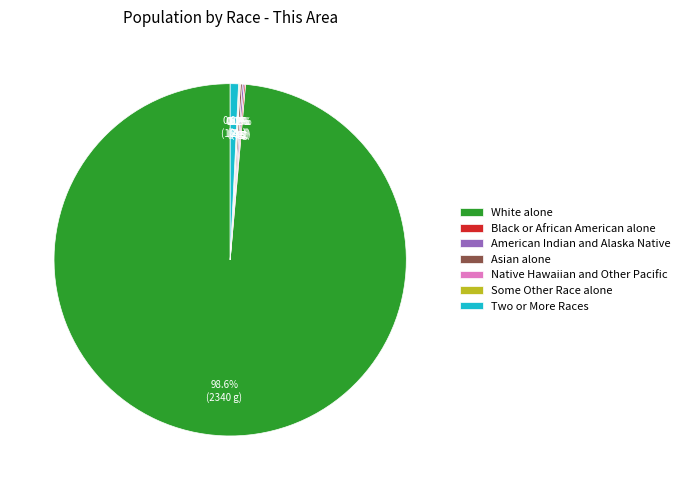

Which category accounts for the majority?

White alone